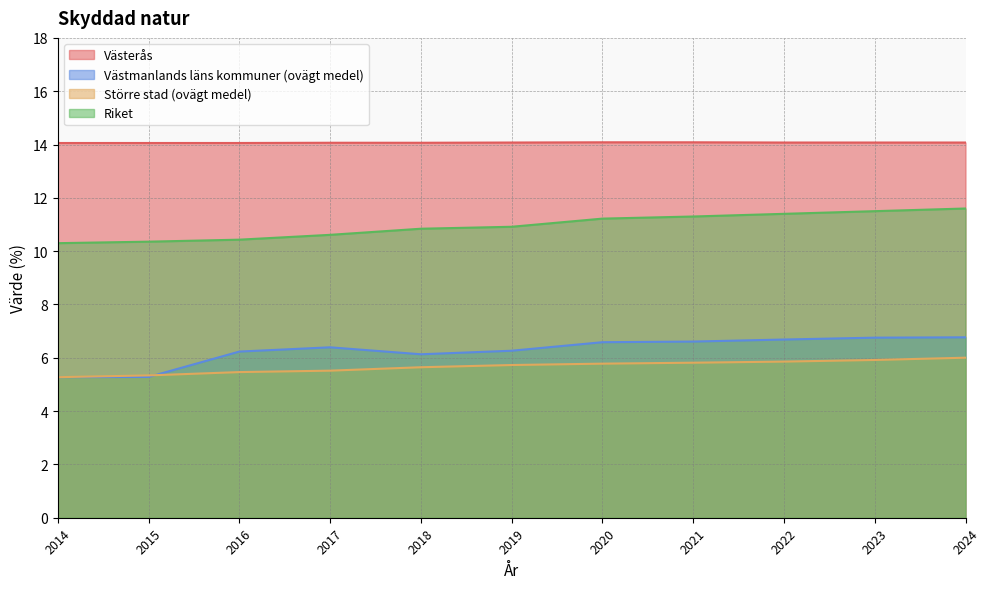

True or false: Västerås and Större stad (ovägt medel) intersect in this chart.

False